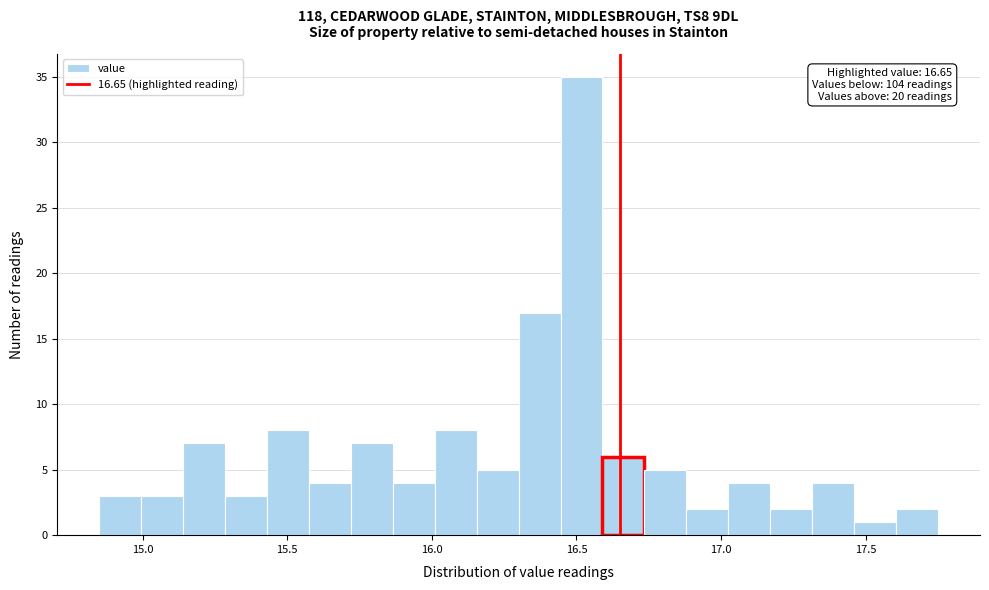

Around what value on the x-axis is the tallest bar? Give the approximate position of its centre, as read against the axis.

16.50